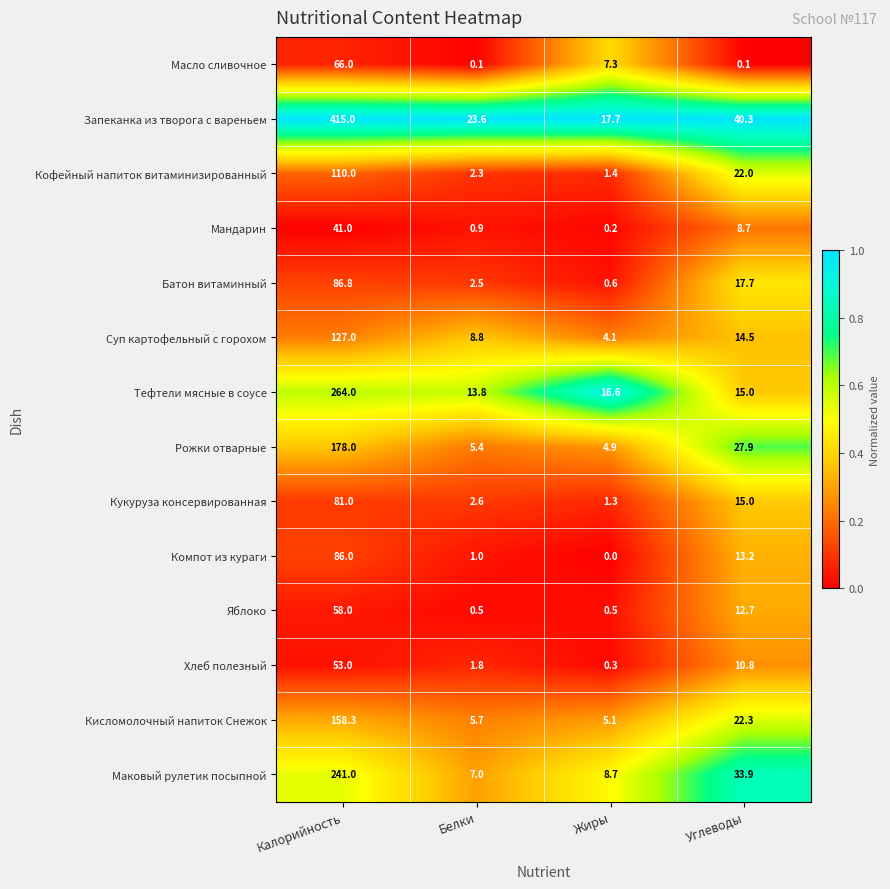

Which label corresponds to the smallest value in the chart?

Жиры